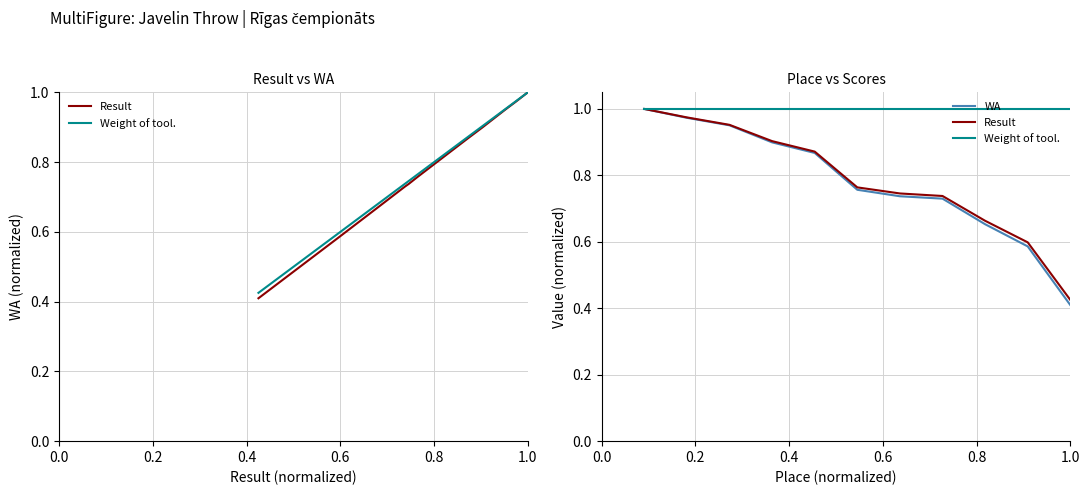

True or false: WA and Weight of tool. intersect in this chart.

False